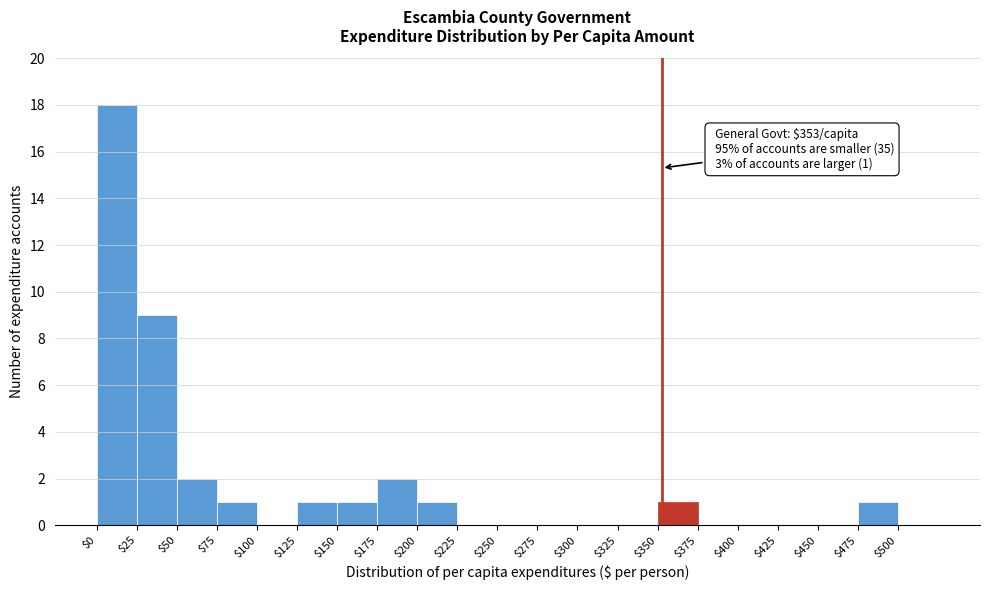

Which range on the x-axis has the tallest bar?

0 to 25